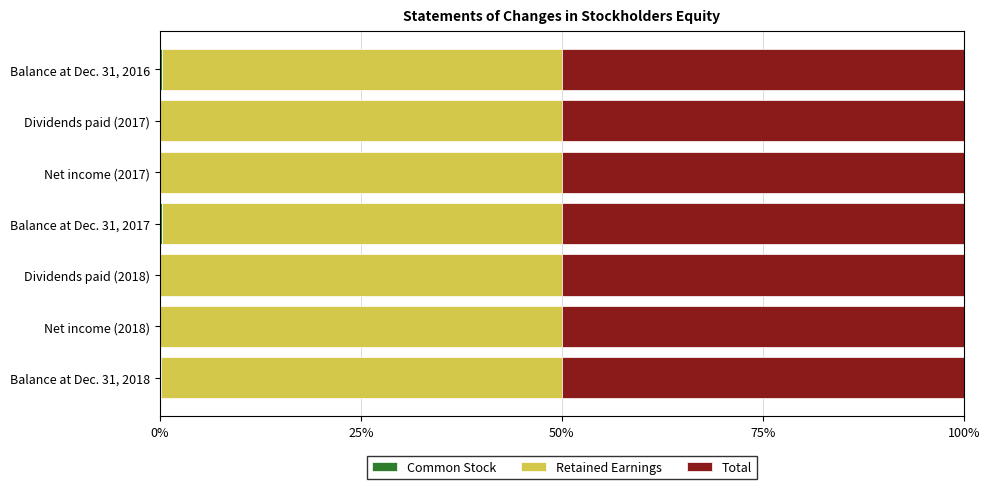

What is the total value across all series at Dividends paid (2017)?

100.0